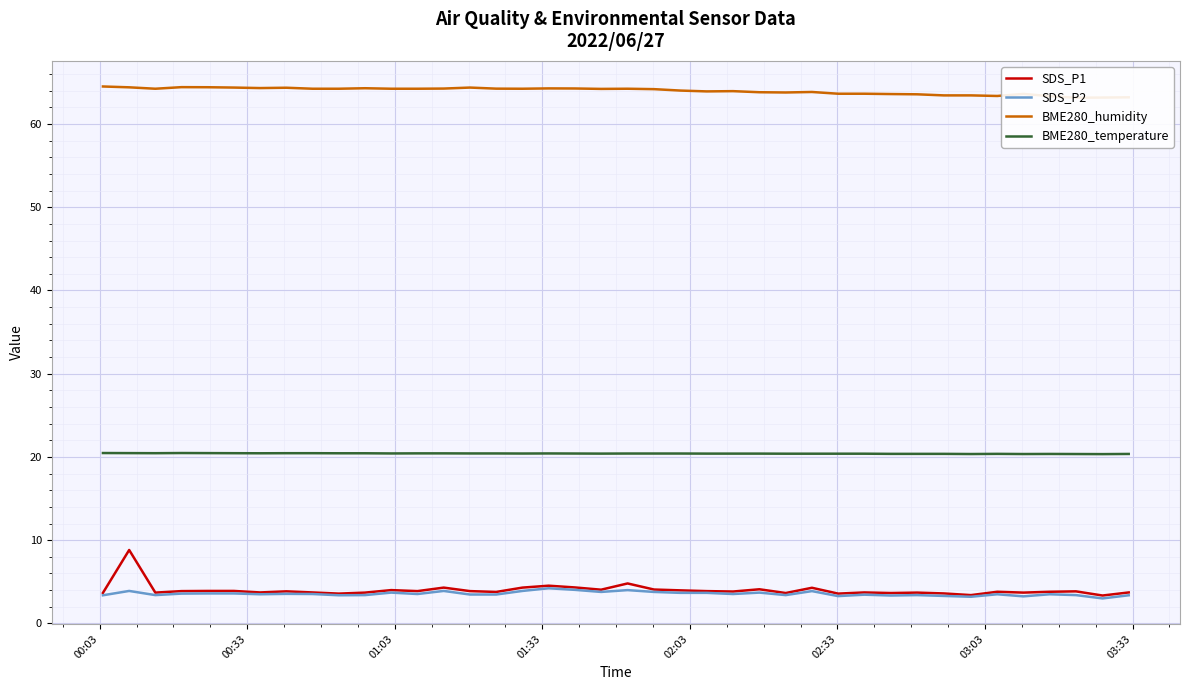

True or false: BME280_temperature and SDS_P2 cross at least once.

False